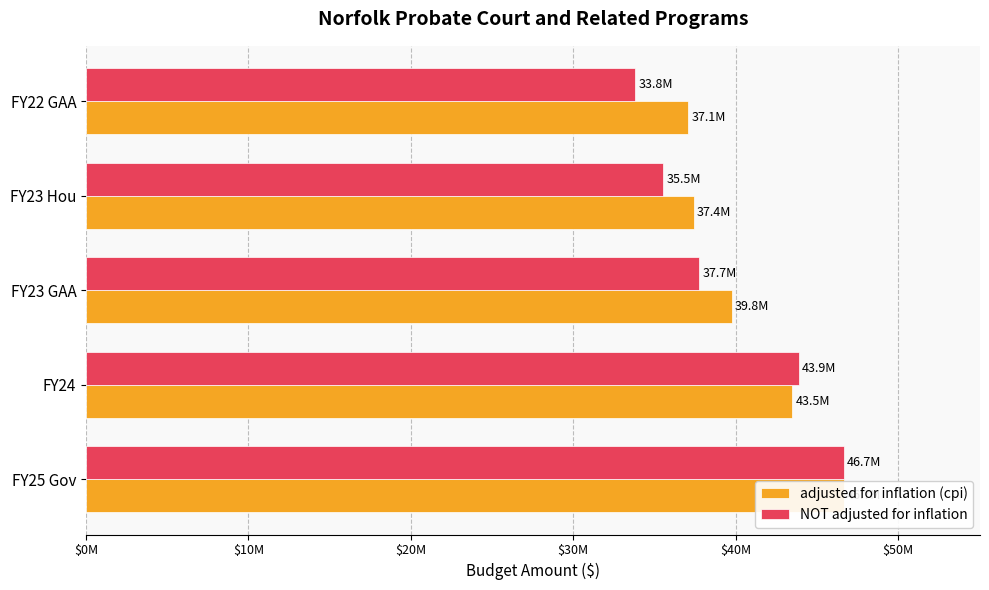

Between $30M and $40M, which series saw the biggest shift?

NOT adjusted for inflation